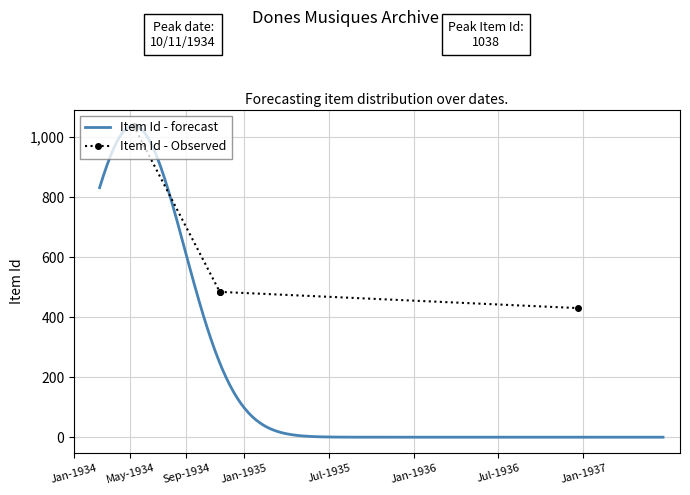

What is the sum of the Item Id - Observed values at 13/05/1934 and 10/11/1934?

1520